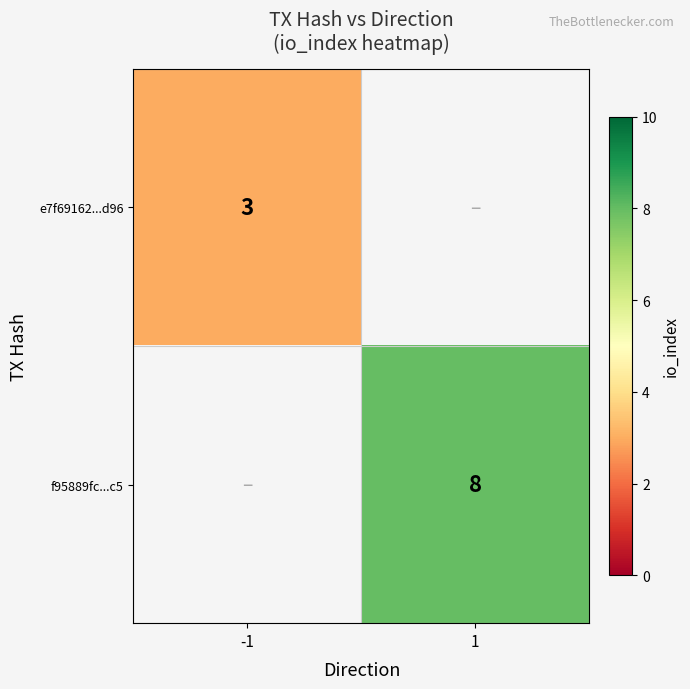

How many distinct data groups are displayed?

2